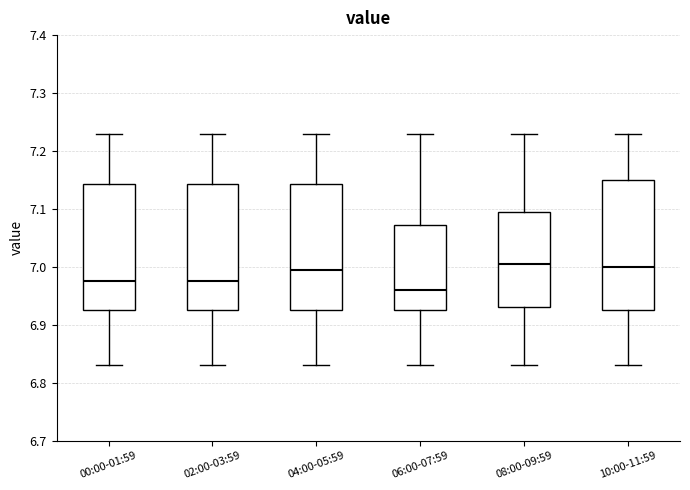

Where is the lower edge of the box for 08:00-09:59 on the y-axis? The values are not printed on the chart, so give them approximately, as read against the axis.

6.93